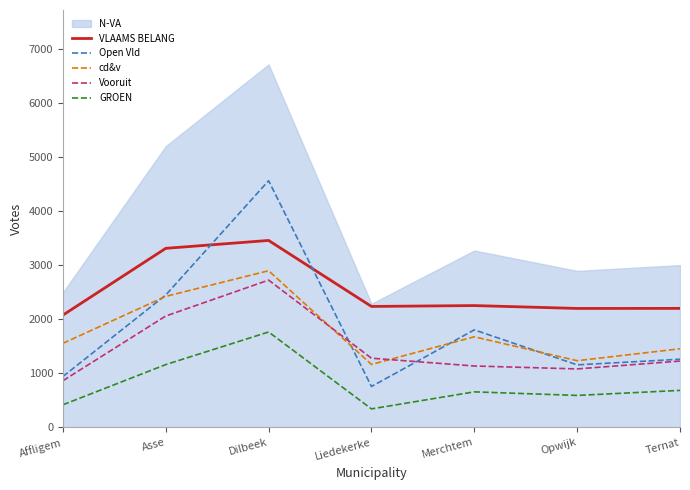

List the labels in order of Open Vld value, smallest first.

Liedekerke, Affligem, Opwijk, Ternat, Merchtem, Asse, Dilbeek